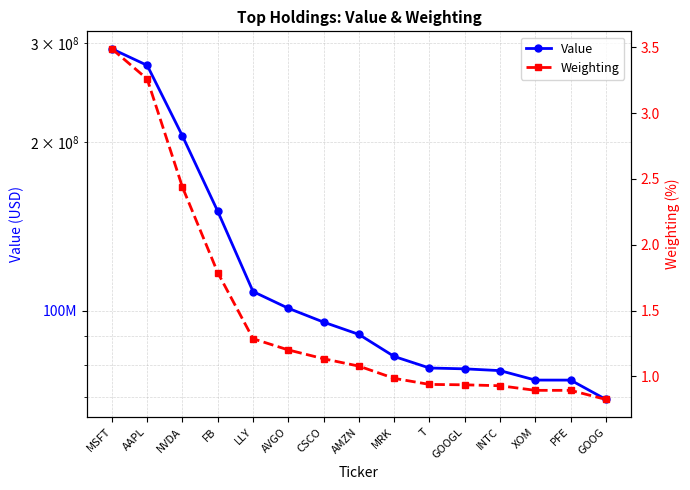

Reading right to left, what are all the values shown in this chart?

Value: 69415610.0	75156036.0	75163267.0	78141923.0	78717353.0	78989089.0	82822788.0	90687541.0	95383880.0	100974924.0	108161326.0	150418845.0	205007760.0	274117822.0	293373167.0
Weighting: 0.8	0.9	0.9	0.9	0.9	0.9	1.0	1.1	1.1	1.2	1.3	1.8	2.4	3.3	3.5